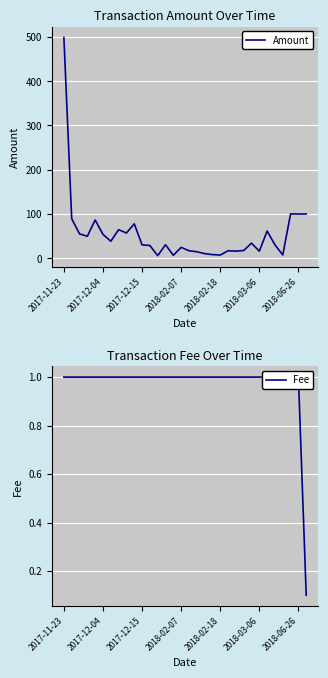

Is this an area chart (filled region under the line)?

No